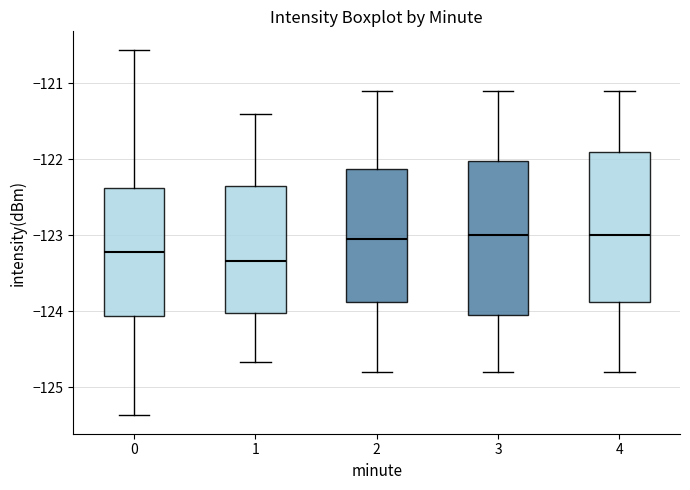

Where does the upper whisker of the box at x = 3 end on the y-axis? The values are not printed on the chart, so give them approximately, as read against the axis.

-121.1